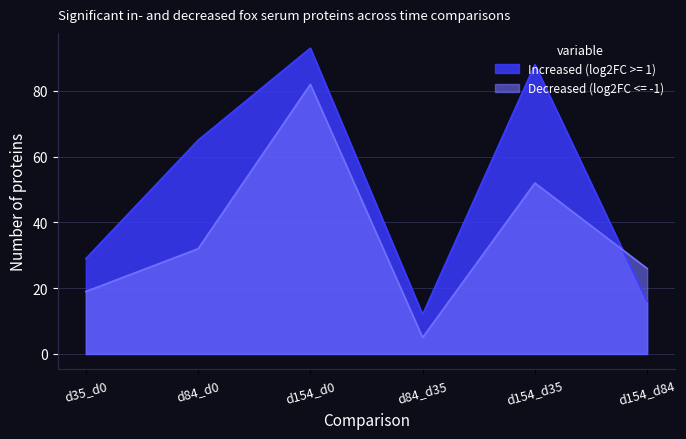

At d154_d84, list the series in order from largest to smallest.

Decreased (log2FC <= -1), Increased (log2FC >= 1)